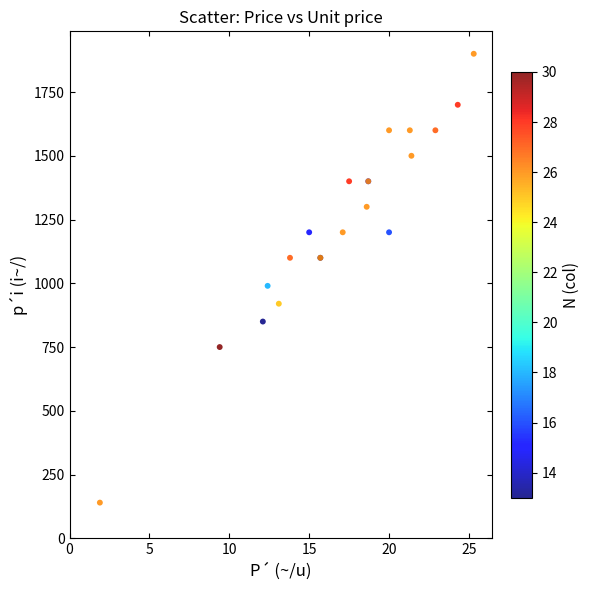

What Y value in the scatter plot is closest to 1020?

990